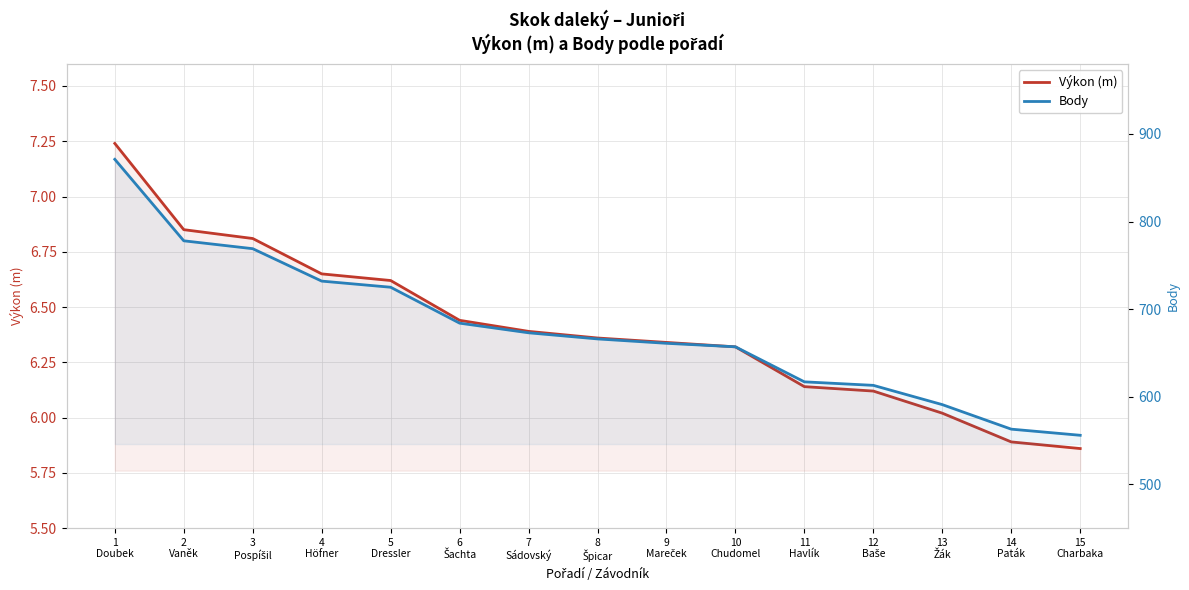

True or false: Výkon (m) has more than 0 interior local peaks.

False